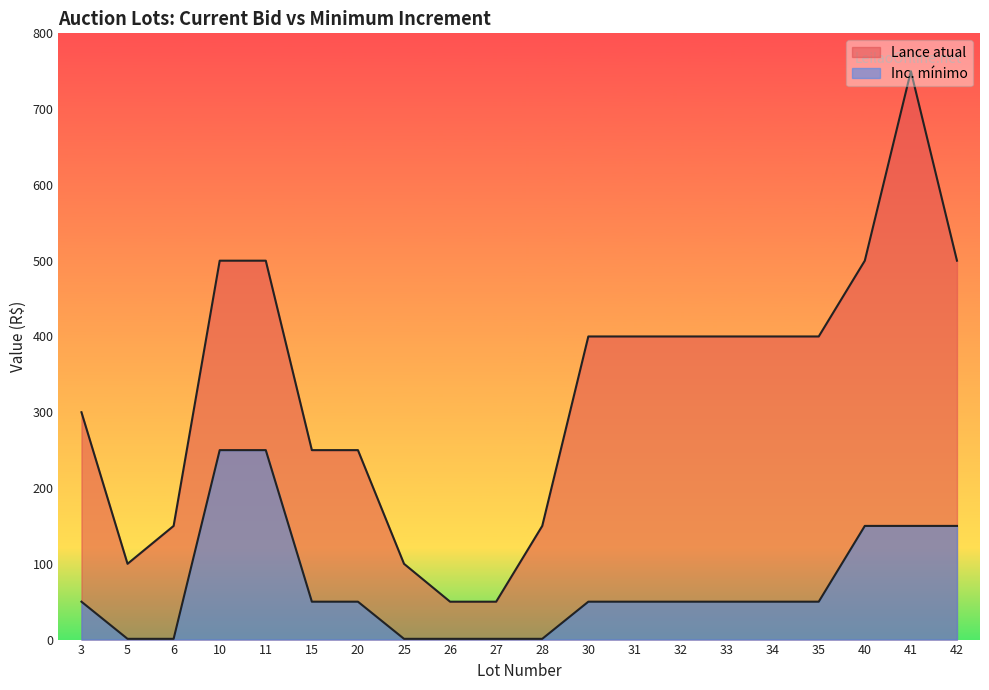

The Lance atual series shows 150 at 28. True or false?

True